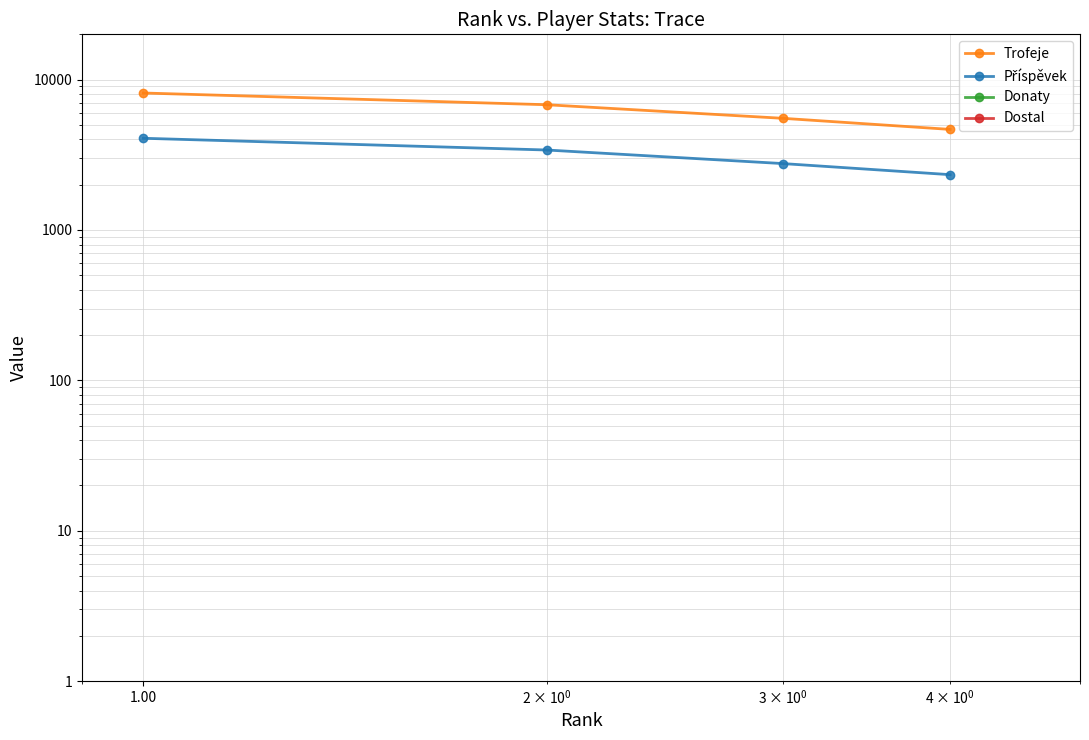

Which series has the largest range (max minus min)?

Trofeje